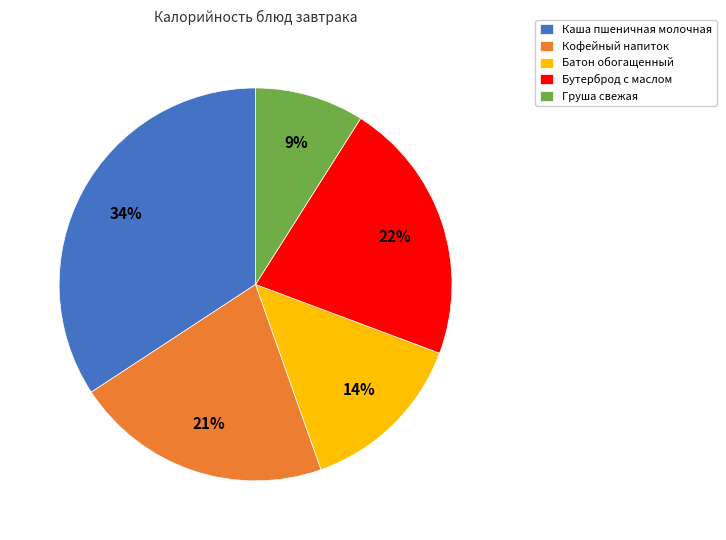

The Груша свежая slice represents 9% of the pie. True or false?

True